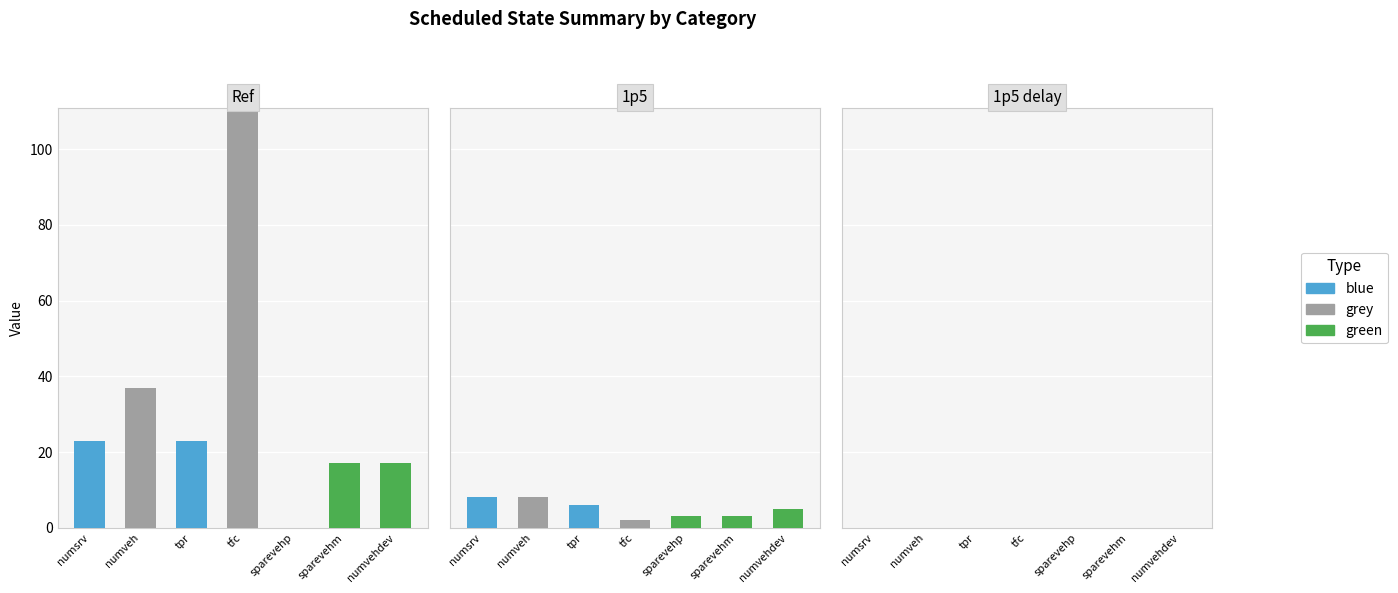

The value of 1p5 delay at sparevehp is 0. True or false?

True